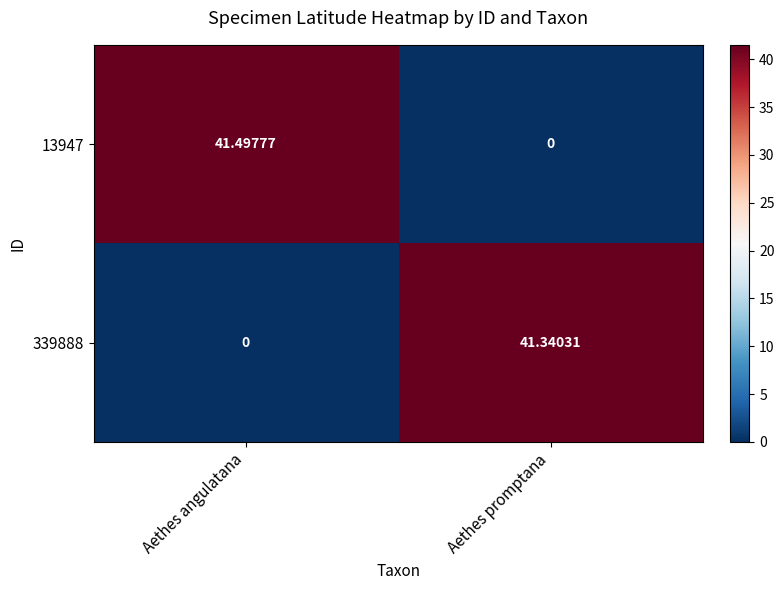

Which label corresponds to the largest value in the chart?

Aethes angulatana